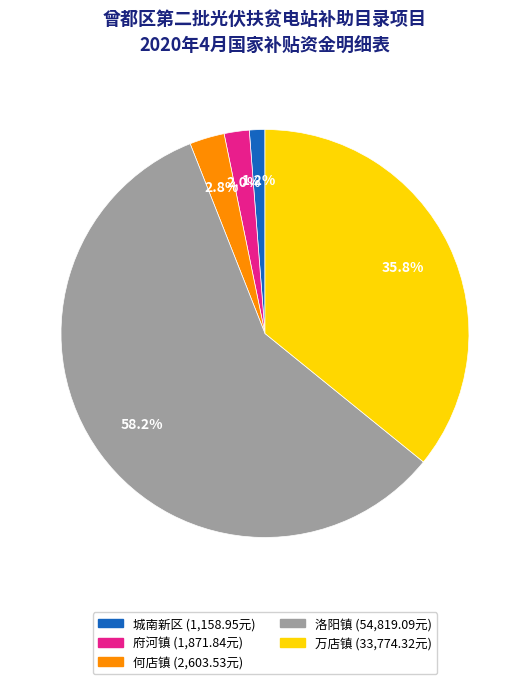

Count the number of slices in the pie.

5